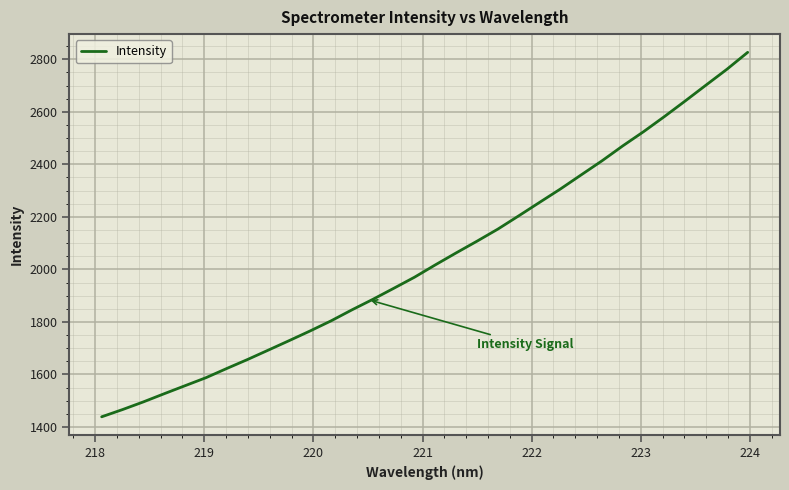

What is the difference between the maximum and minimum values?

1388.1